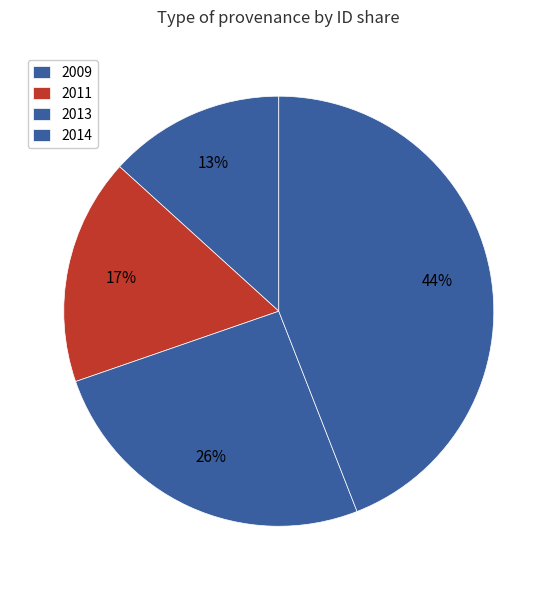

Is there a majority slice in this chart?

No